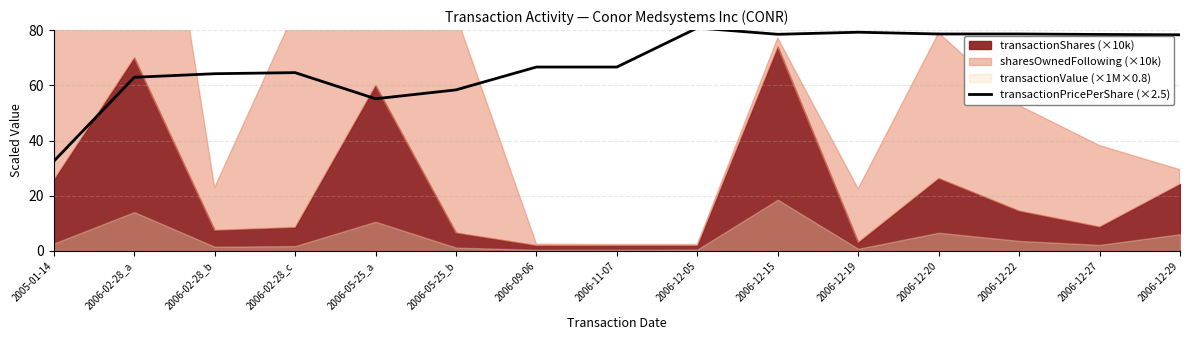

How many interior local peaks (higher than both neighbors) does the data have?

4